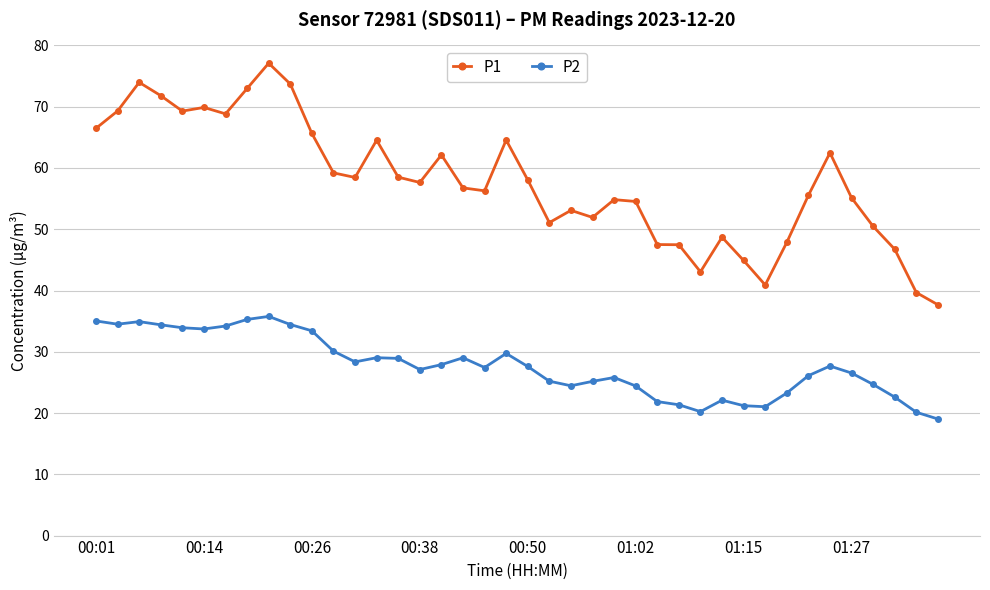

What is the value of the P2 point at the 25th from the left?

25.8